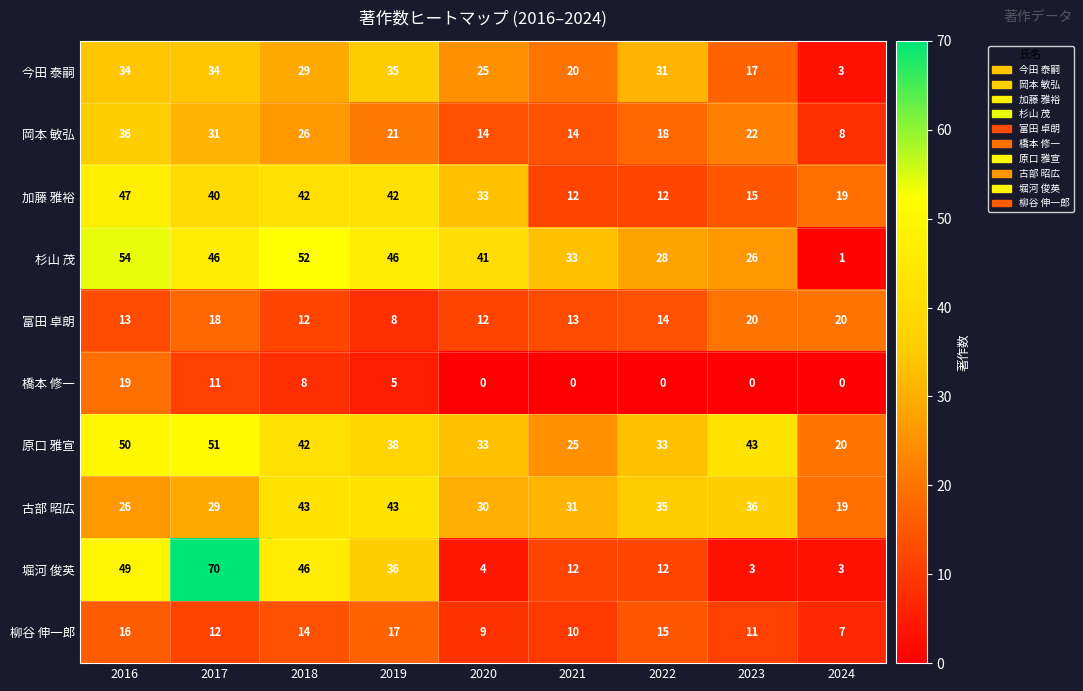

Which series has the largest total across all categories?

原口 雅宣